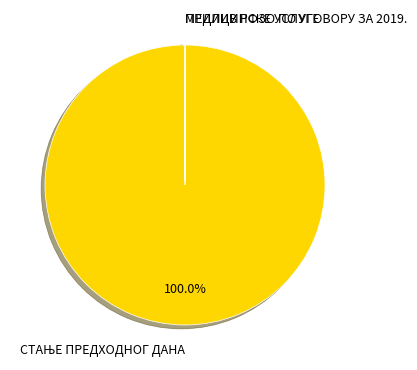

Is there any slice that represents more than half of the pie?

Yes